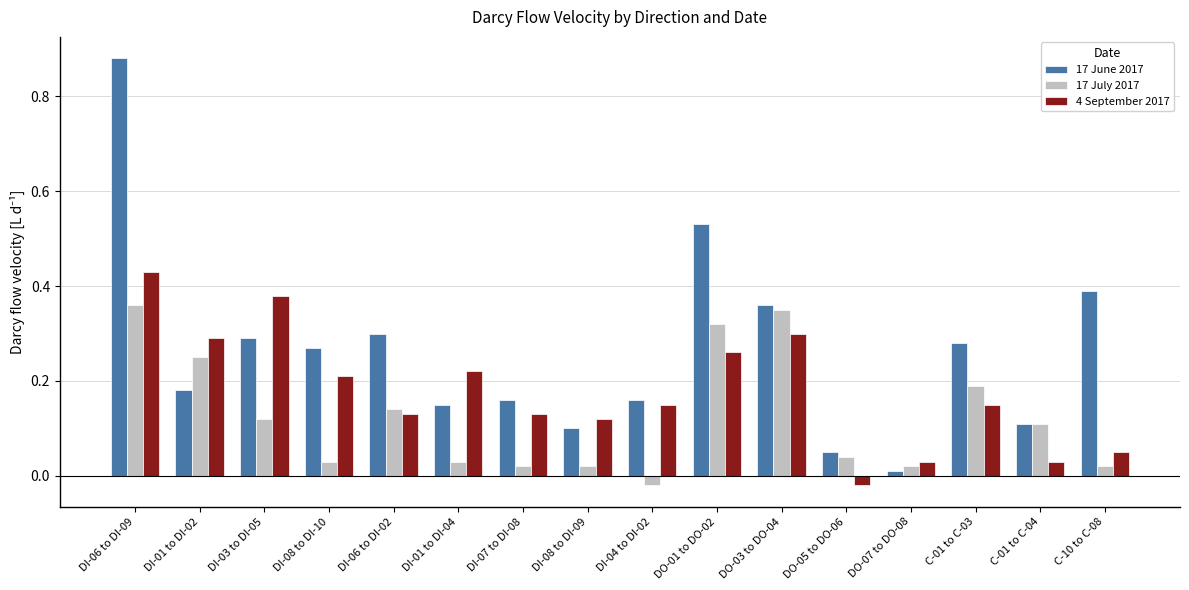

What is the label of the 13th bar from the right?

DI-08 to DI-10